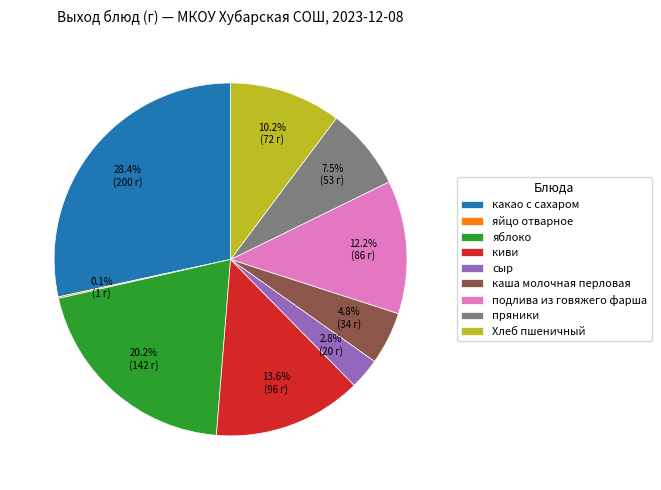

Between подлива из говяжего фарша and Хлеб пшеничный, which is larger?

подлива из говяжего фарша